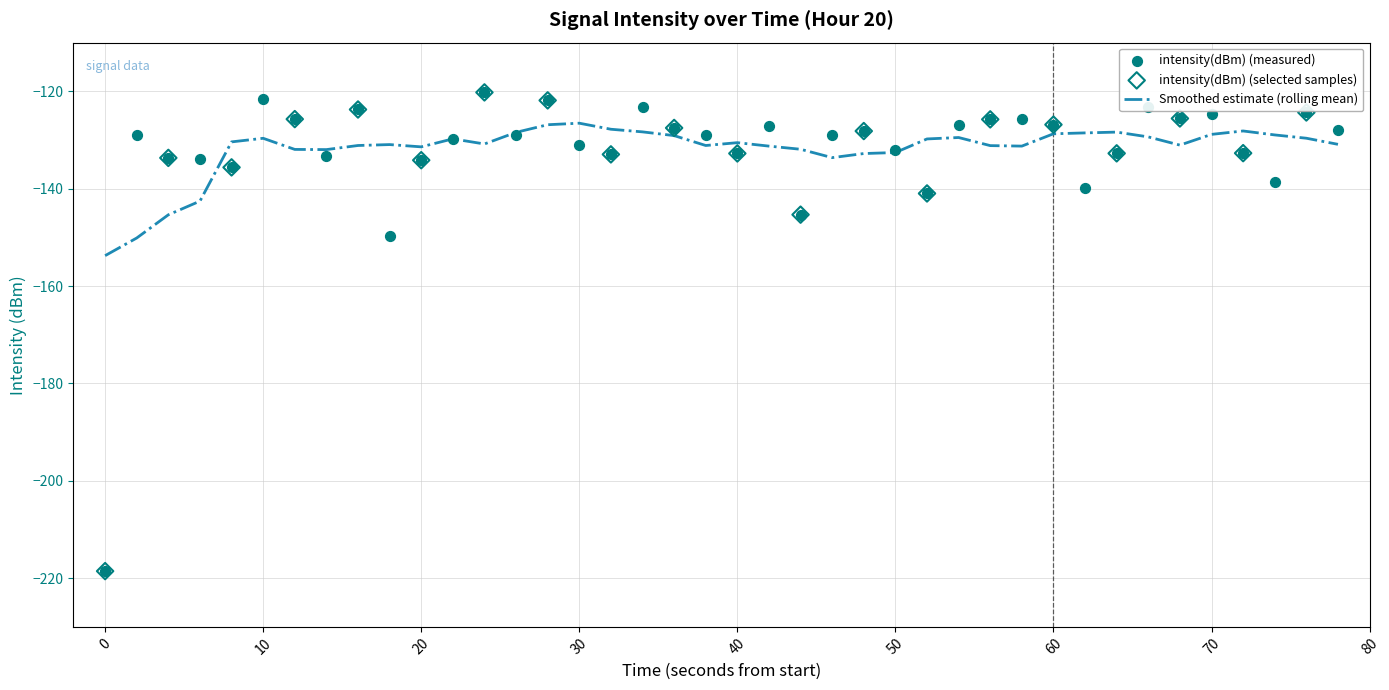

What is the lowest value of the Smoothed estimate (rolling mean) series?

-153.8